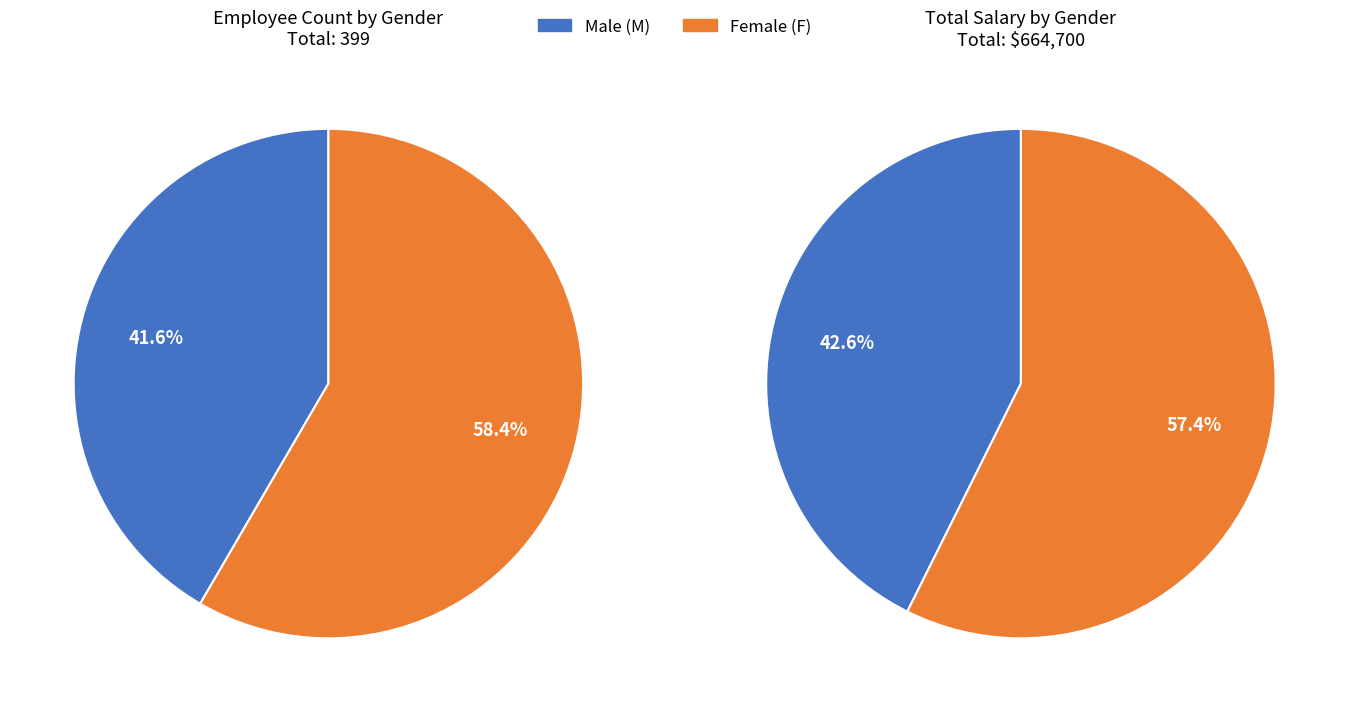

Do M and F together represent more than half of the pie?

Yes